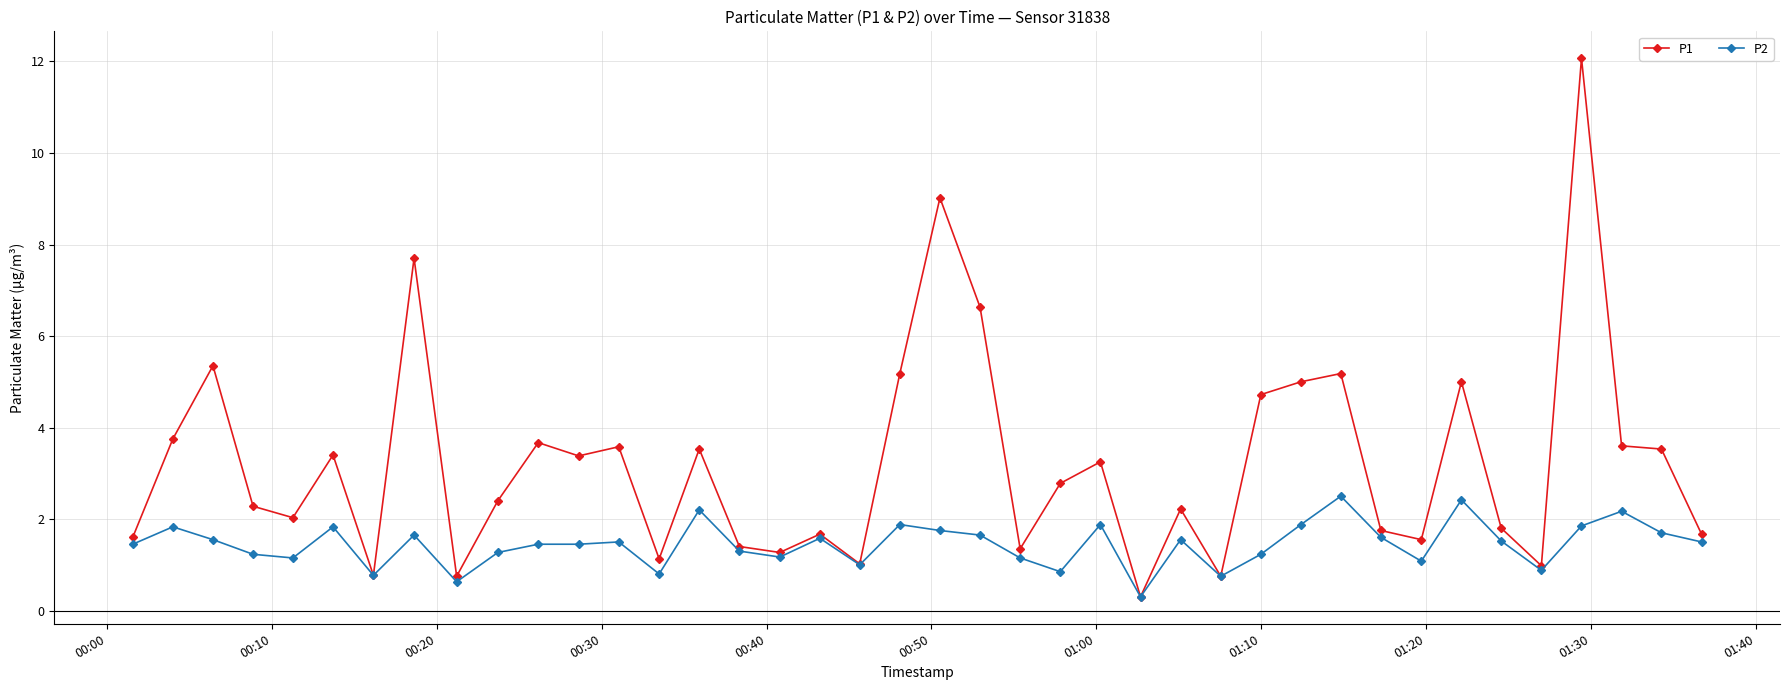

Which series has the largest total across all categories?

P1